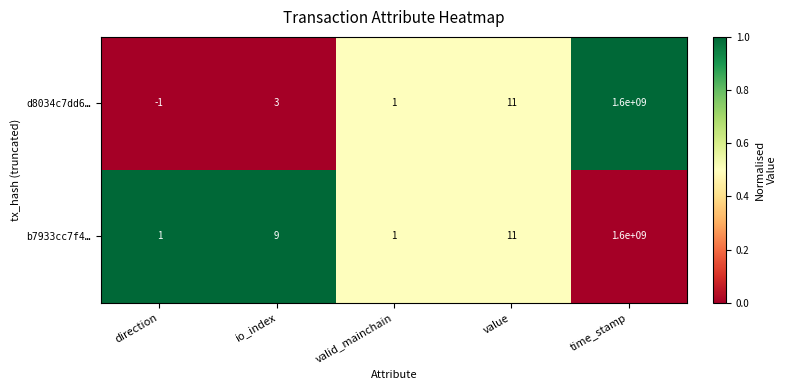

Reading left to right, list all the values displayed in this chart.

d8034c7dd6…: direction=-1	io_index=3	valid_mainchain=1	value=11	time_stamp=1600000000
b7933cc7f4…: direction=1	io_index=9	valid_mainchain=1	value=11	time_stamp=1600000000